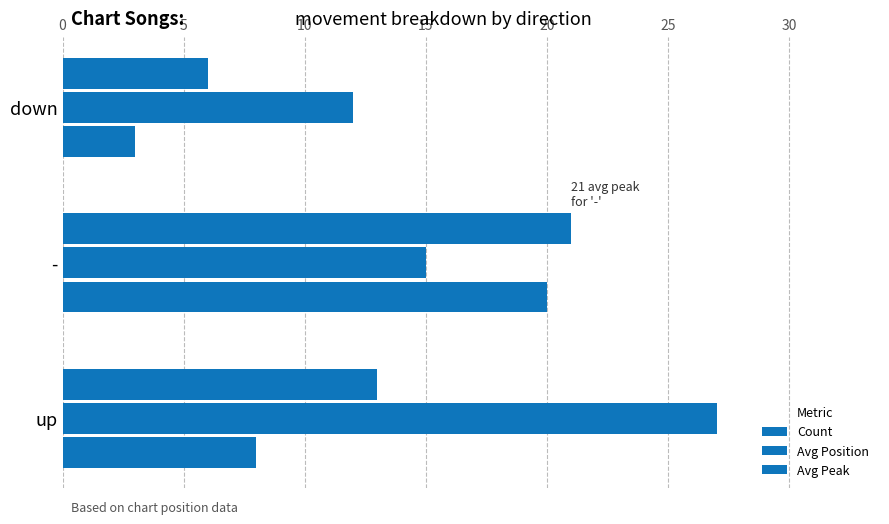

How many values in the Avg Peak series are below 8?

1